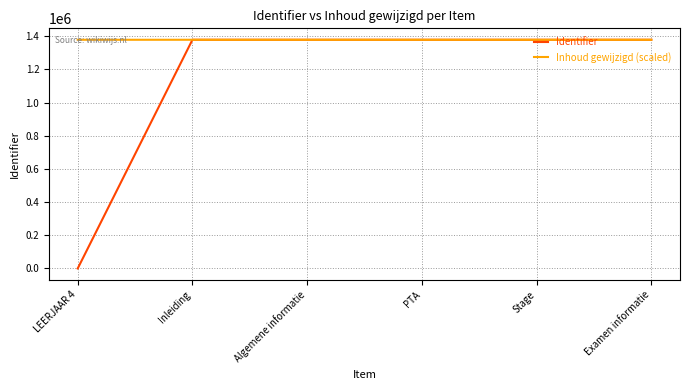

Which category has the lowest value across all series?

LEERJAAR 4